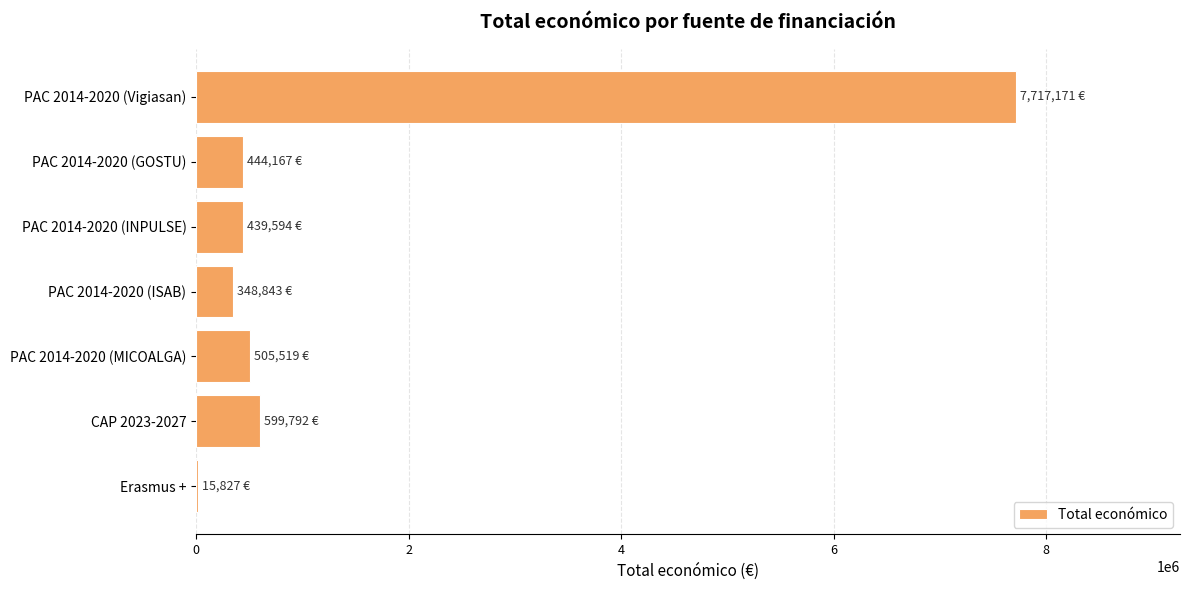

The value at PAC 2014-2020 (Vigiasan) is 1823992. True or false?

False